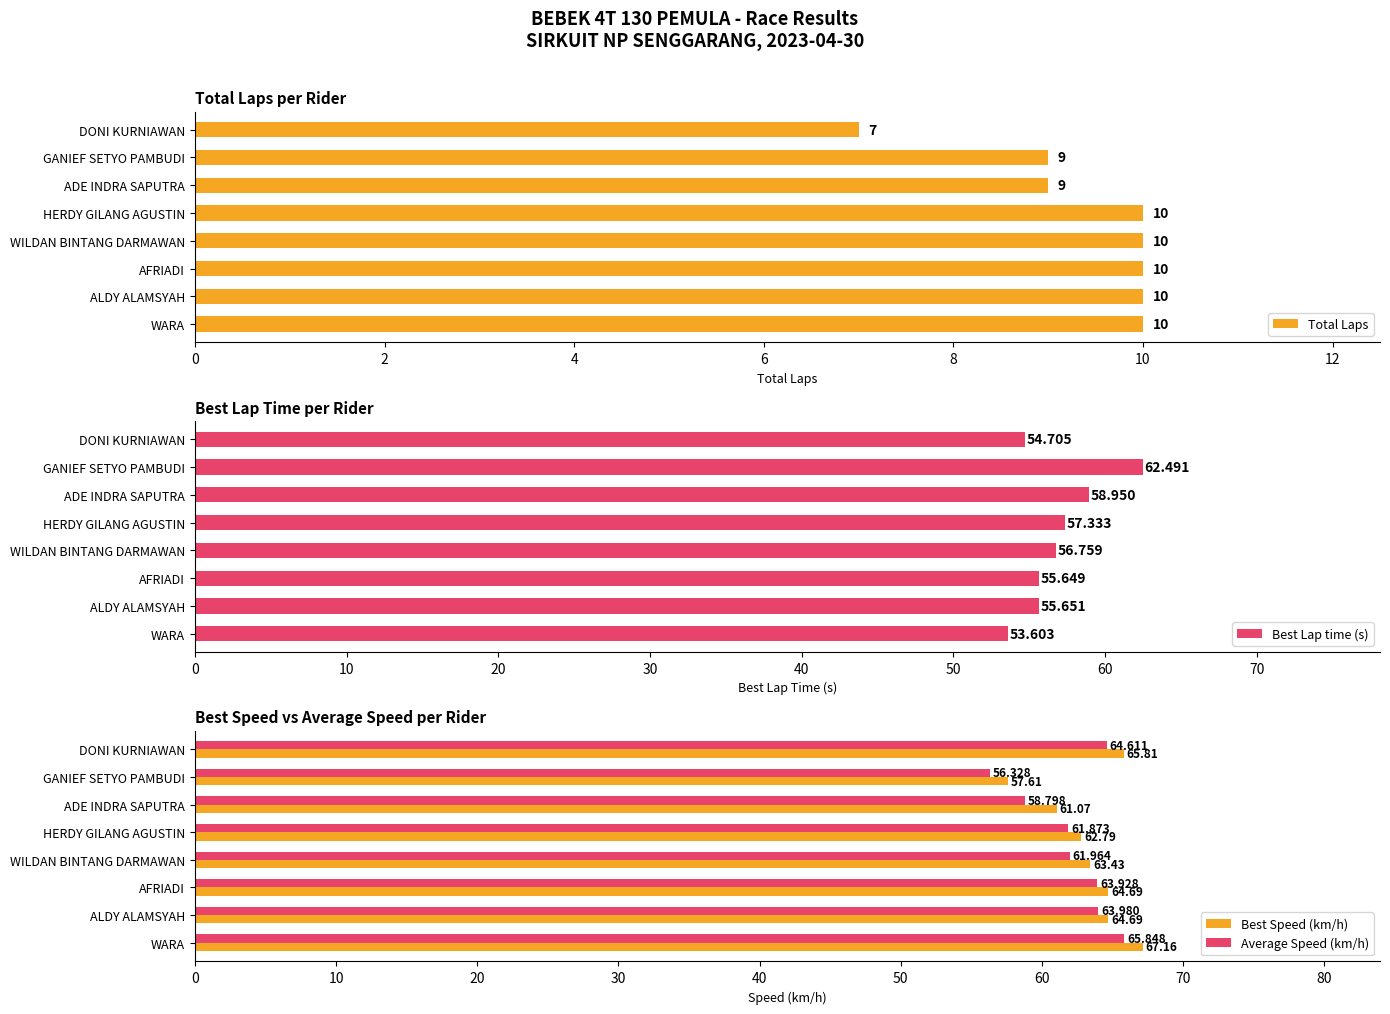

What are all the series names shown in the legend?

Total Laps, Best Lap time (s), Best Speed (km/h), Average Speed (km/h)